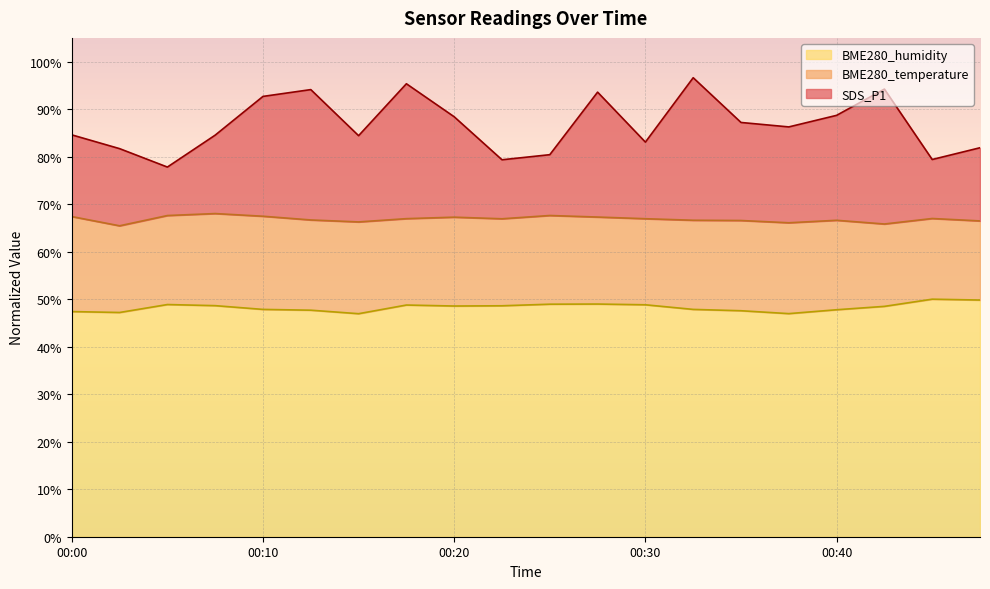

The value of BME280_humidity at 00:30 is 48.8. True or false?

True